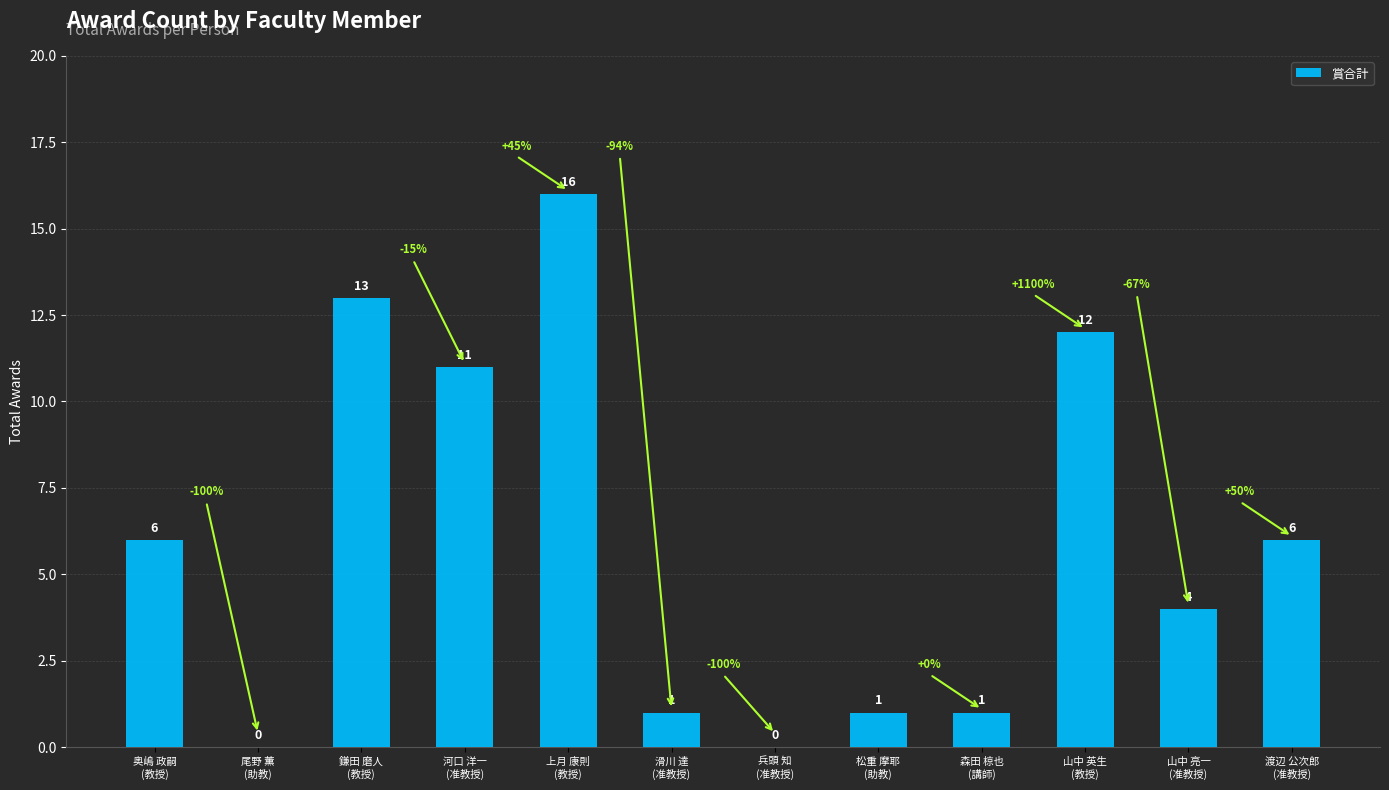

True or false: the data shows 0 at 森田 椋也
(講師).

False